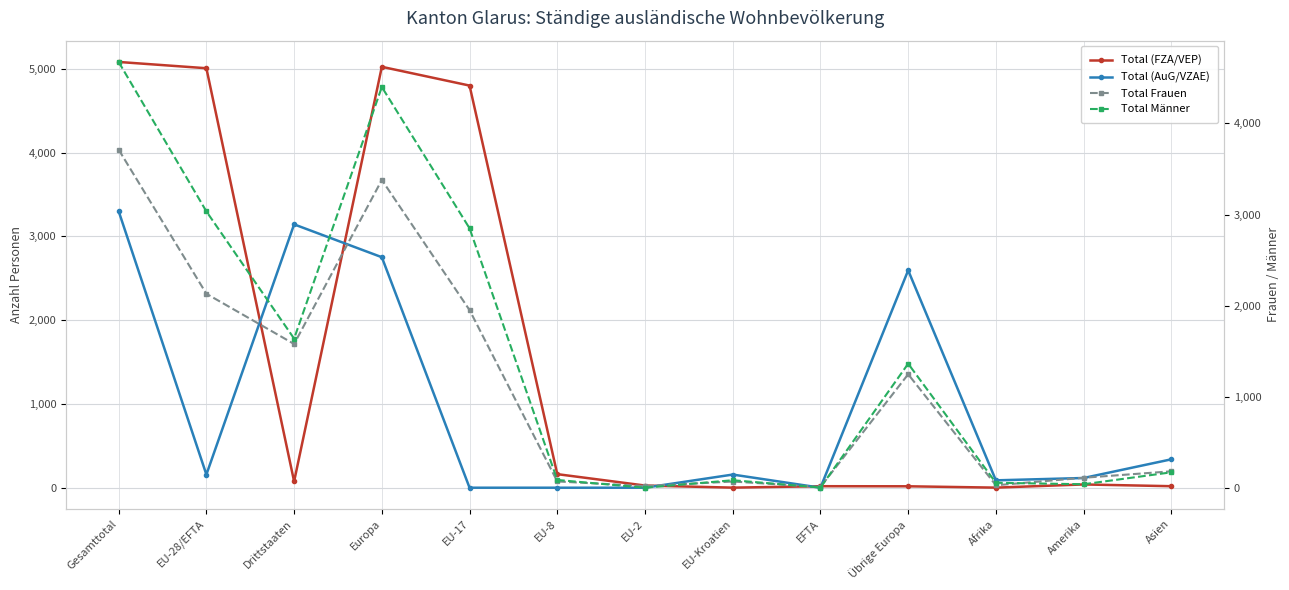

Does the chart display data point markers on the line(s)?

Yes